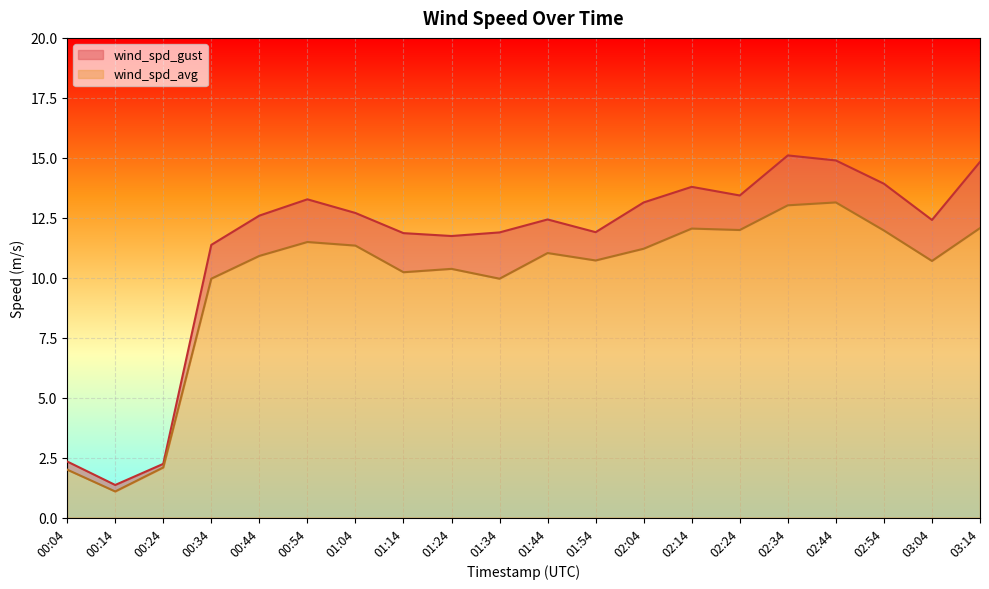

What is the minimum value shown in the chart?

1.1